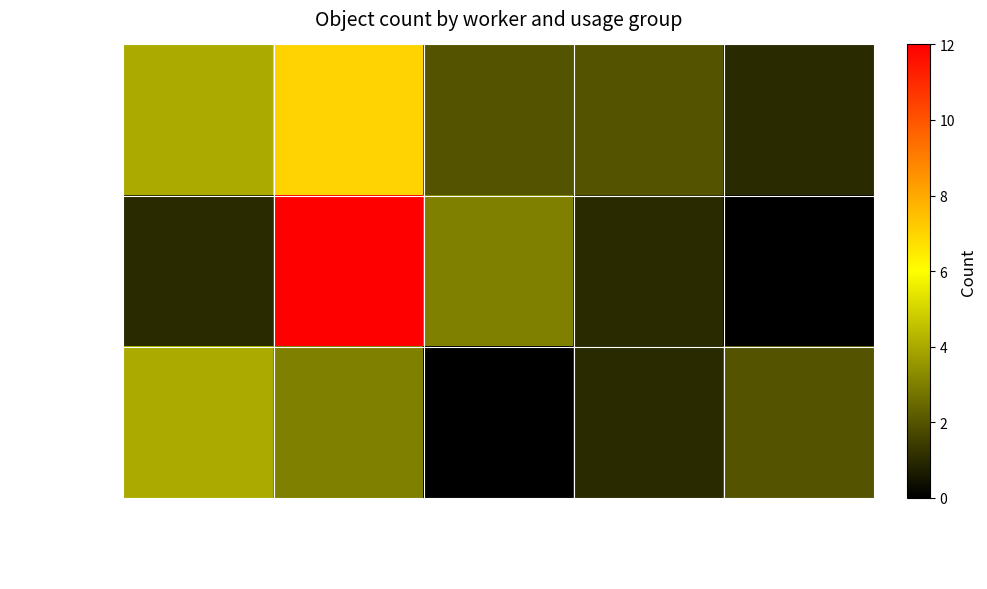

What is the greatest value displayed?

12